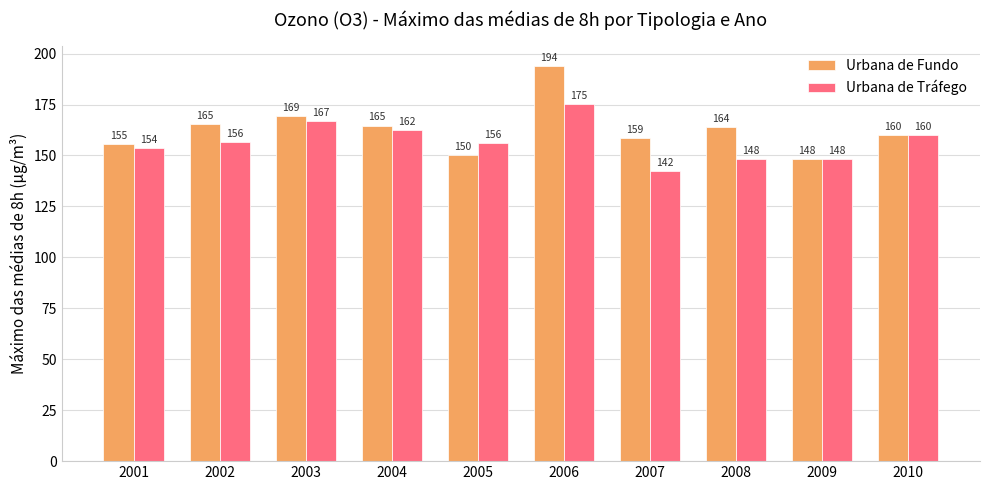

List the series in order of their peak value, lowest first.

Urbana de Tráfego, Urbana de Fundo